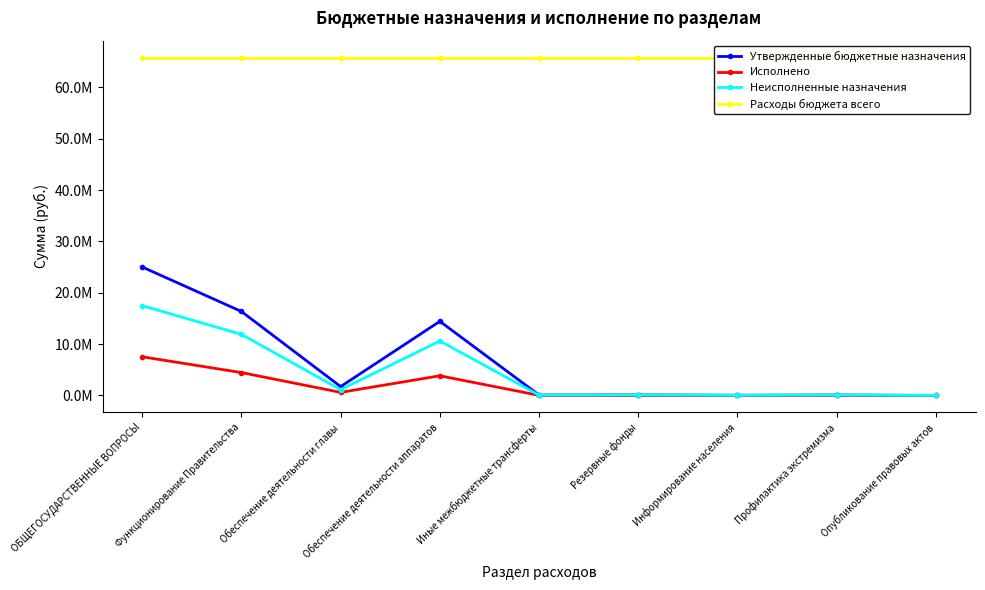

Is it true that Утвержденные бюджетные назначения equals 12003994.0 at ОБЩЕГОСУДАРСТВЕННЫЕ ВОПРОСЫ?

False